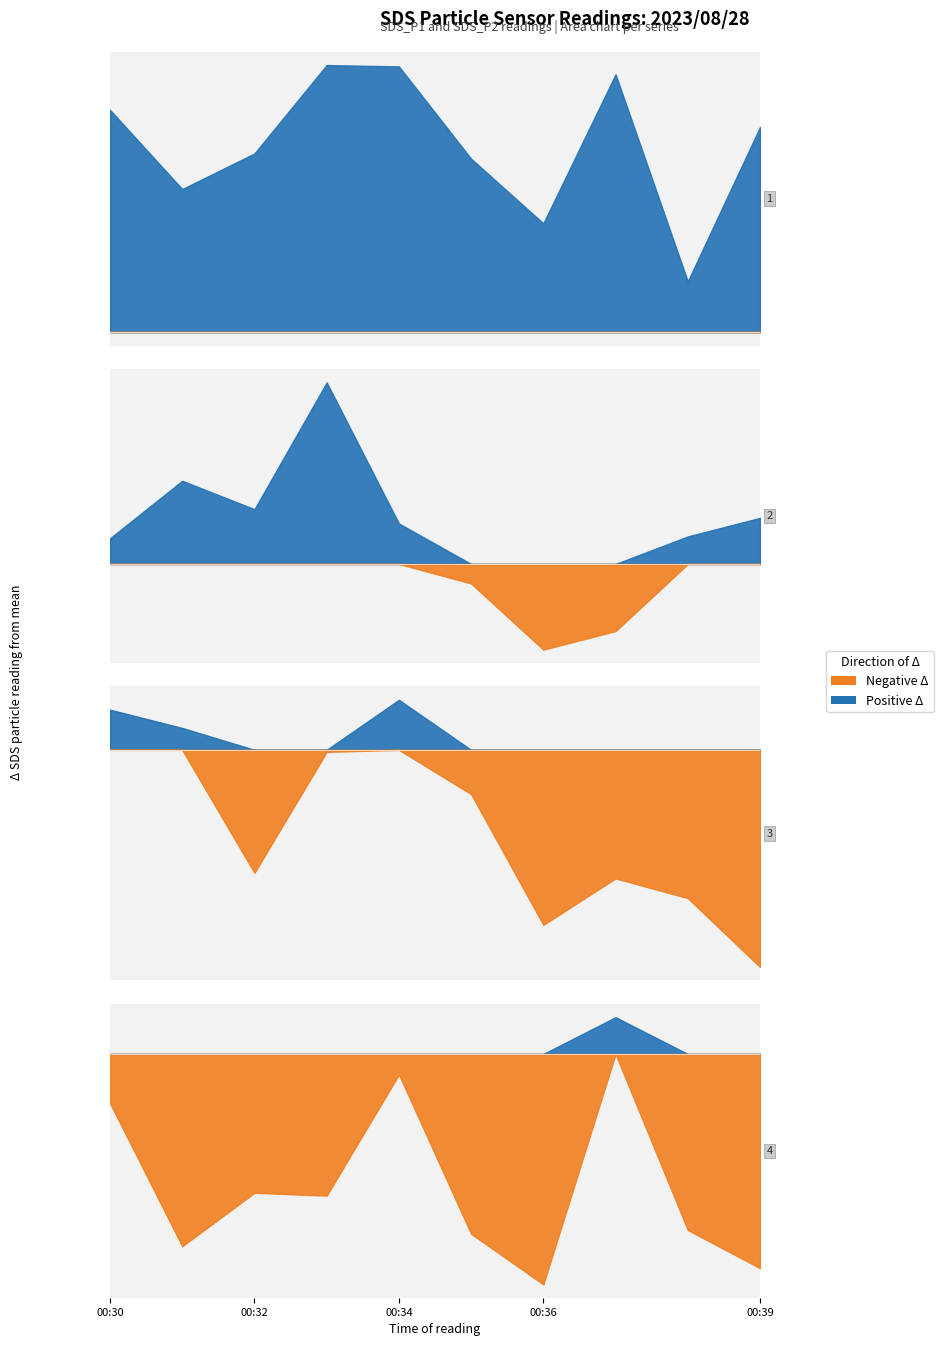

True or false: SDS_P2 and SDS_P1 cross at least once.

False